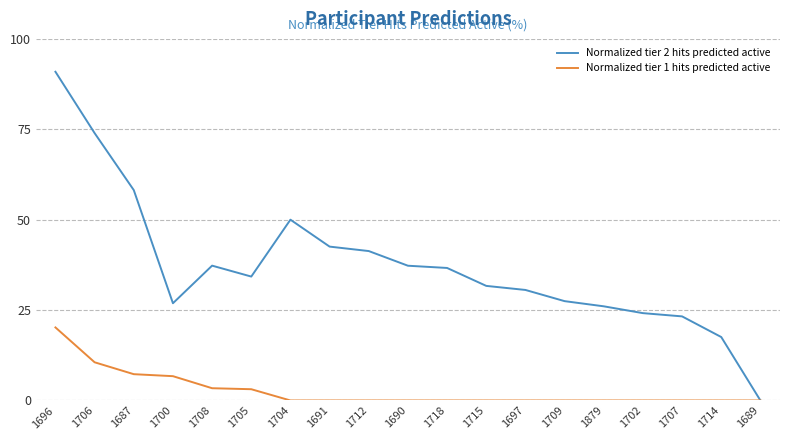

What is the total value across all series at 1690?

37.3